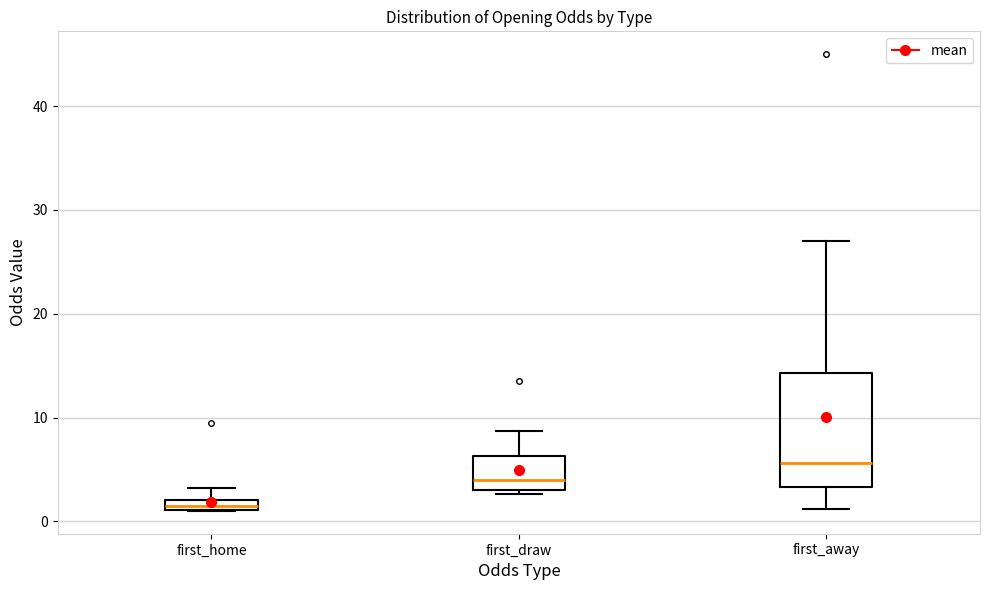

Which box's median line is the lowest?

first_home